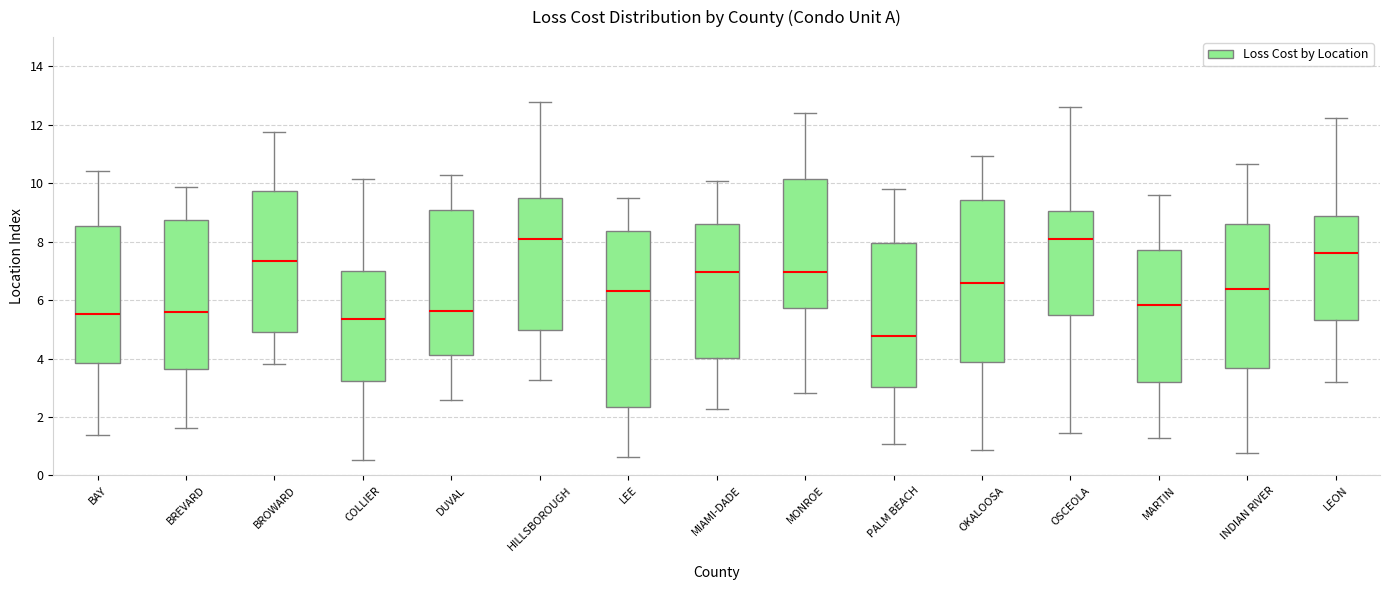

Where does the upper whisker of the box for LEE end on the y-axis? The values are not printed on the chart, so give them approximately, as read against the axis.

9.4